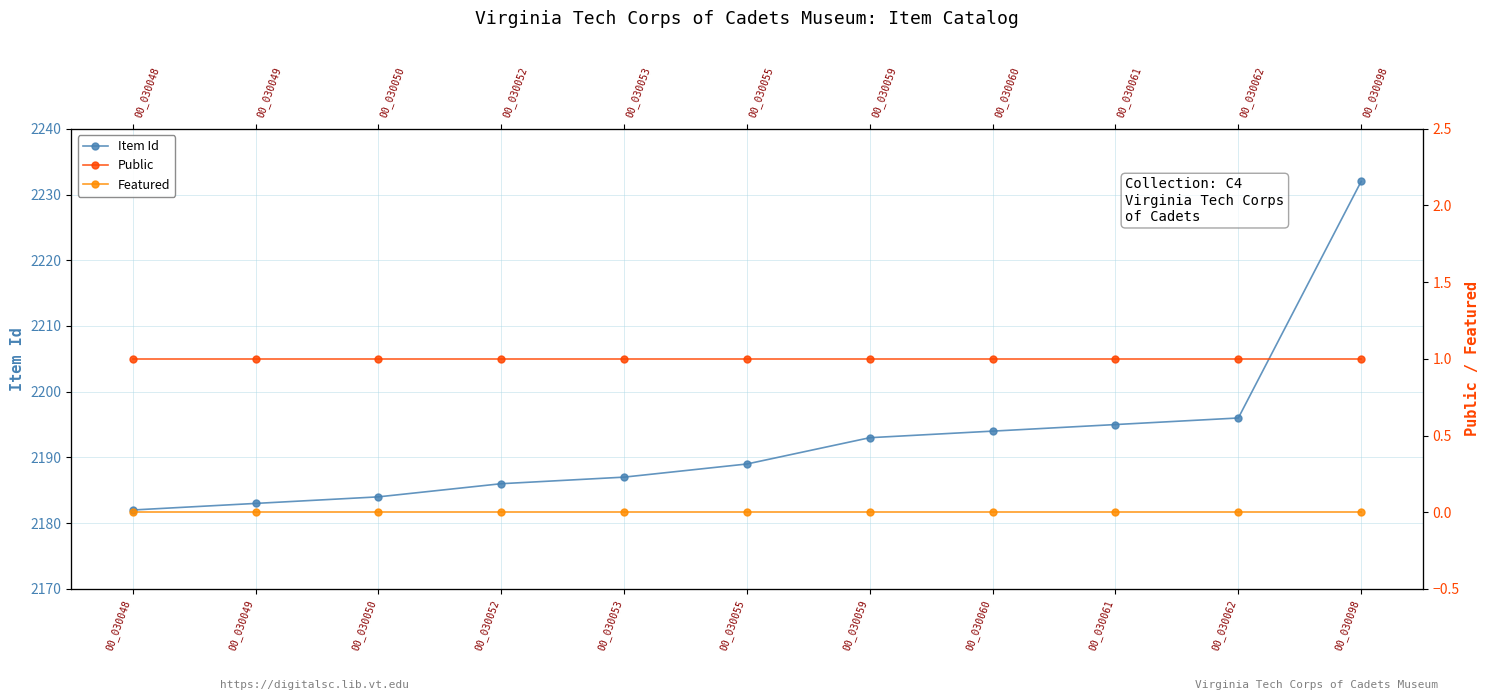

True or false: Public and Featured cross at least once.

False